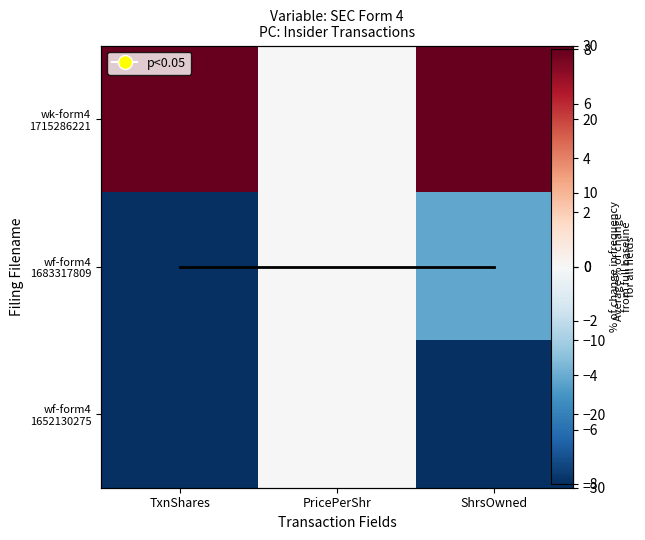

Which category has the highest value across all series?

TxnShares